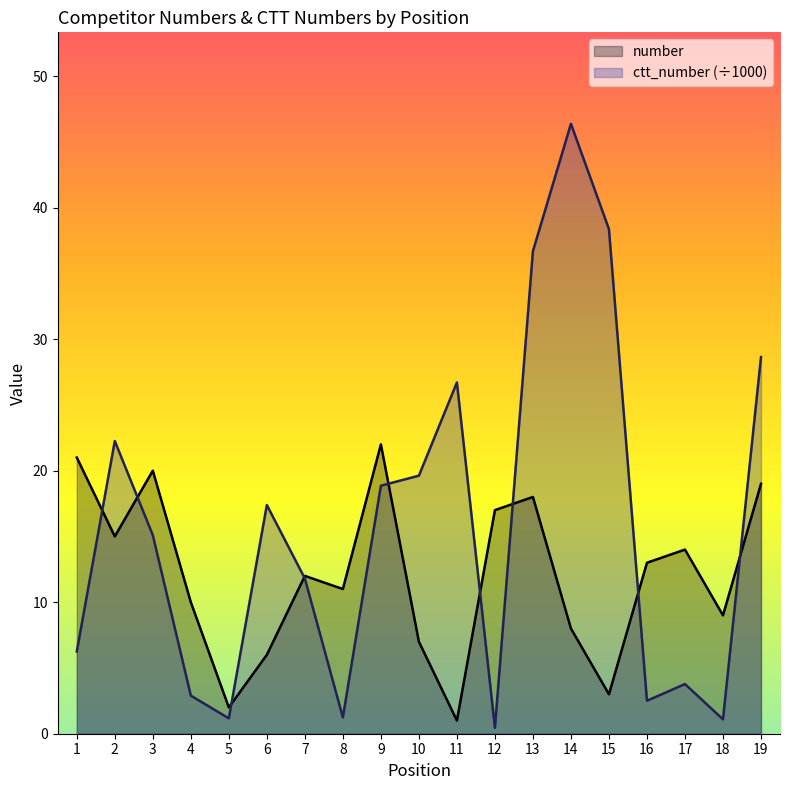

Where does the ctt_number (÷1000) series first go above 15?

2